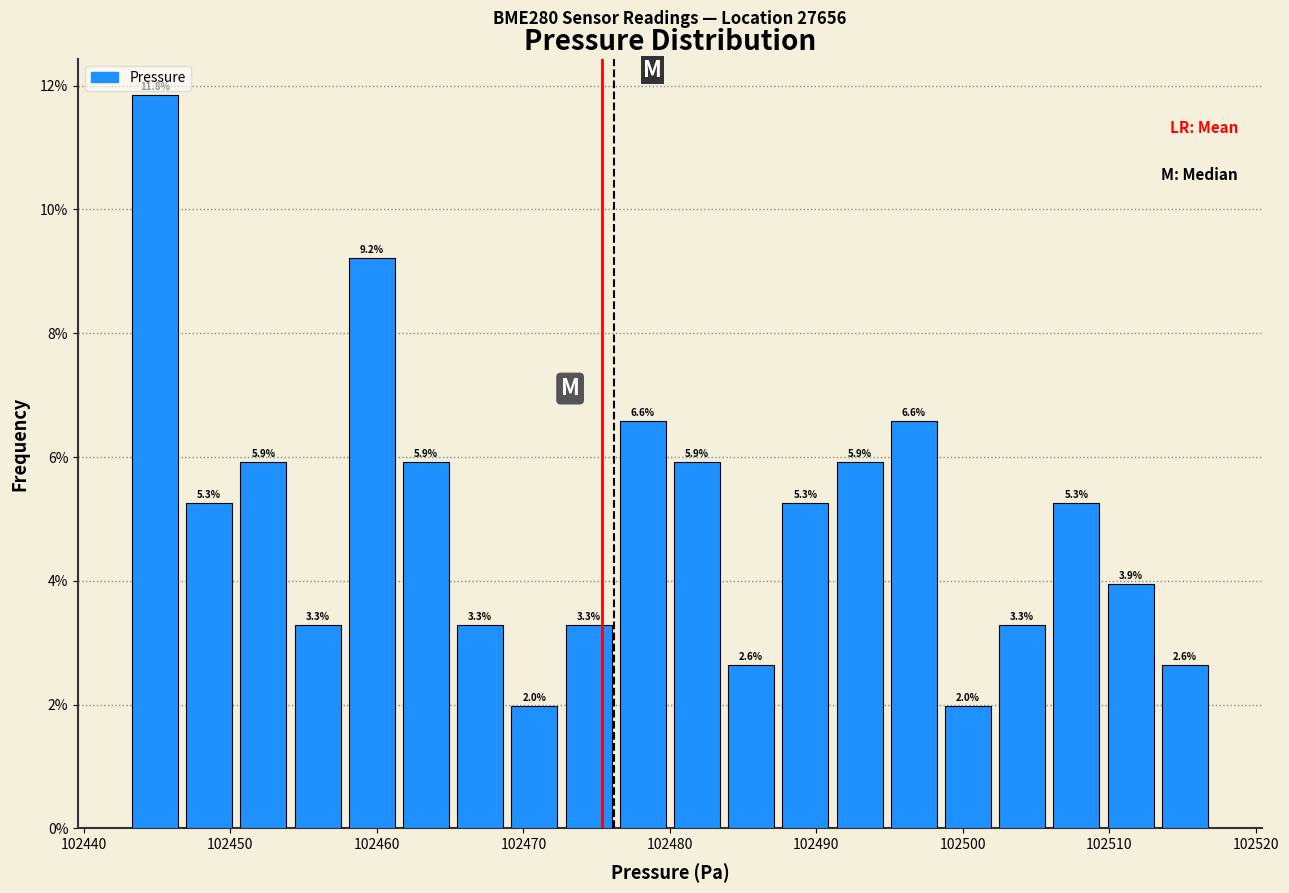

Around what value on the x-axis is the tallest bar? Give the approximate position of its centre, as read against the axis.

102445